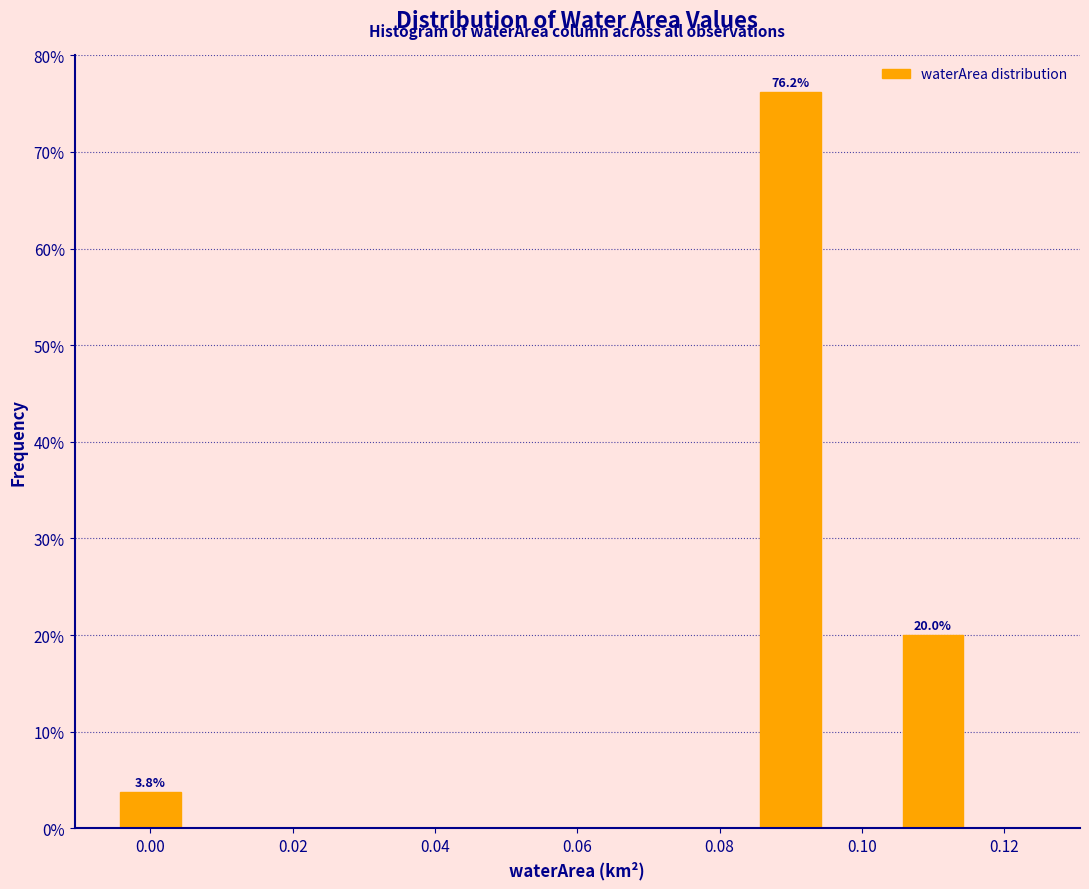

Which range on the x-axis has the tallest bar?

0.085 to 0.095